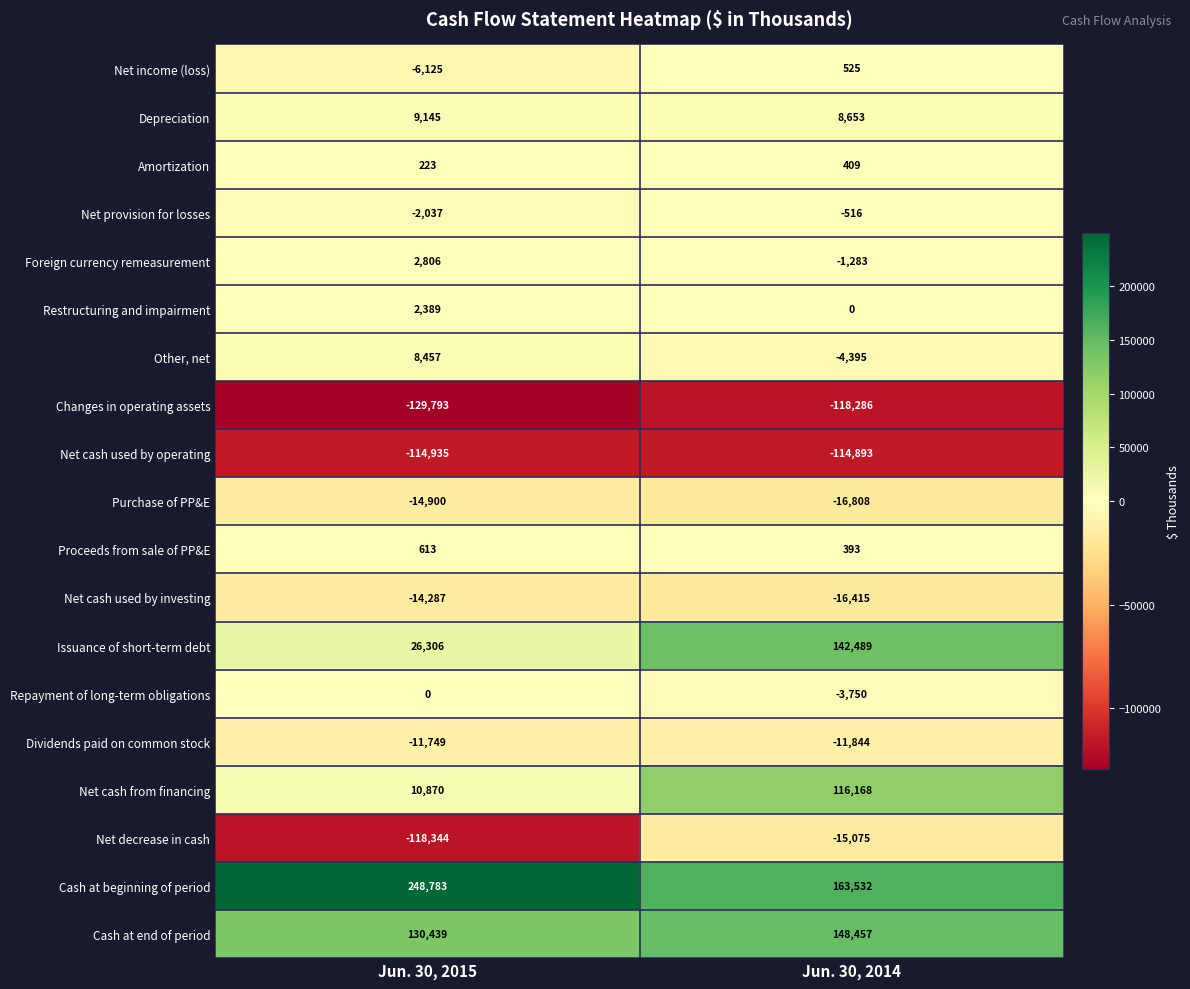

What is the sum of all Cash at end of period values?

278896